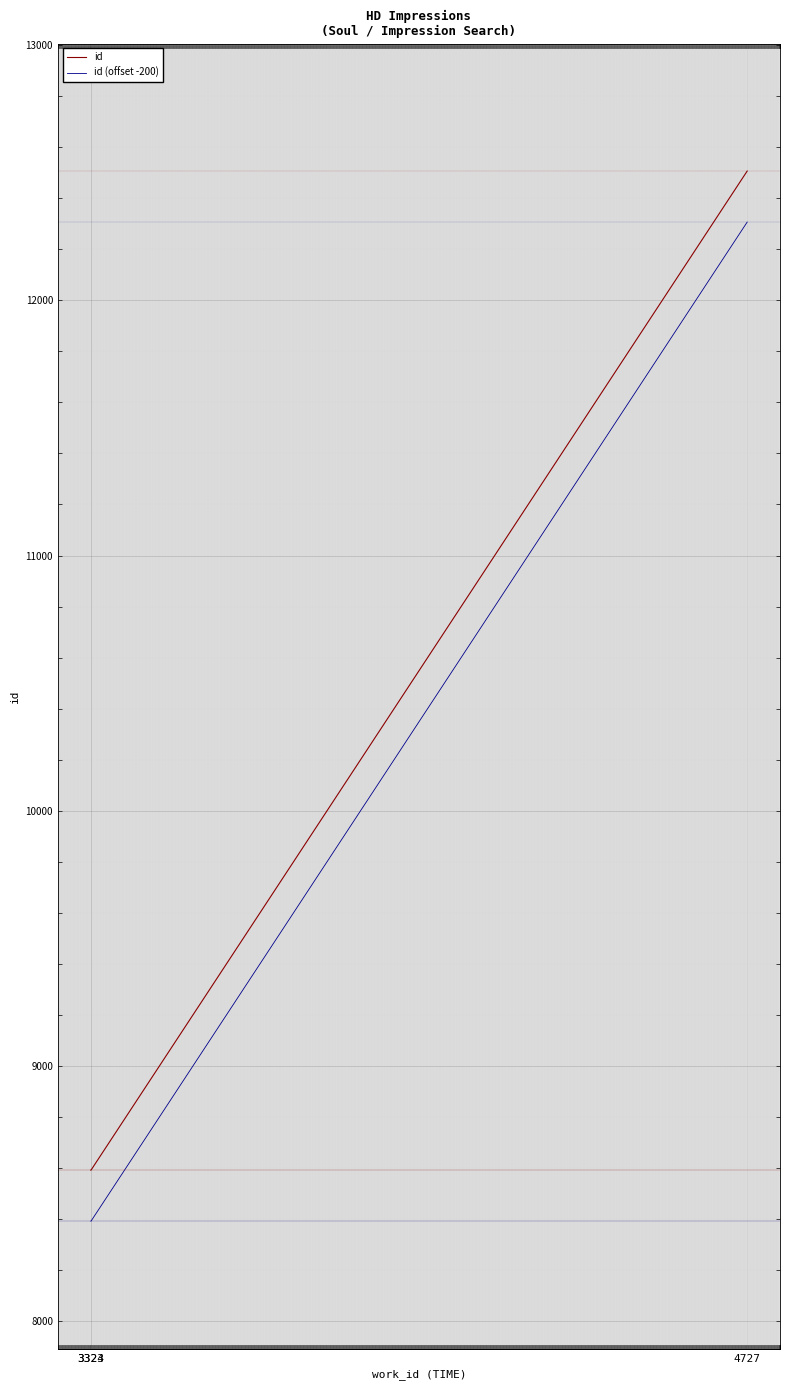

What is the total value across all series at 3324?

16984